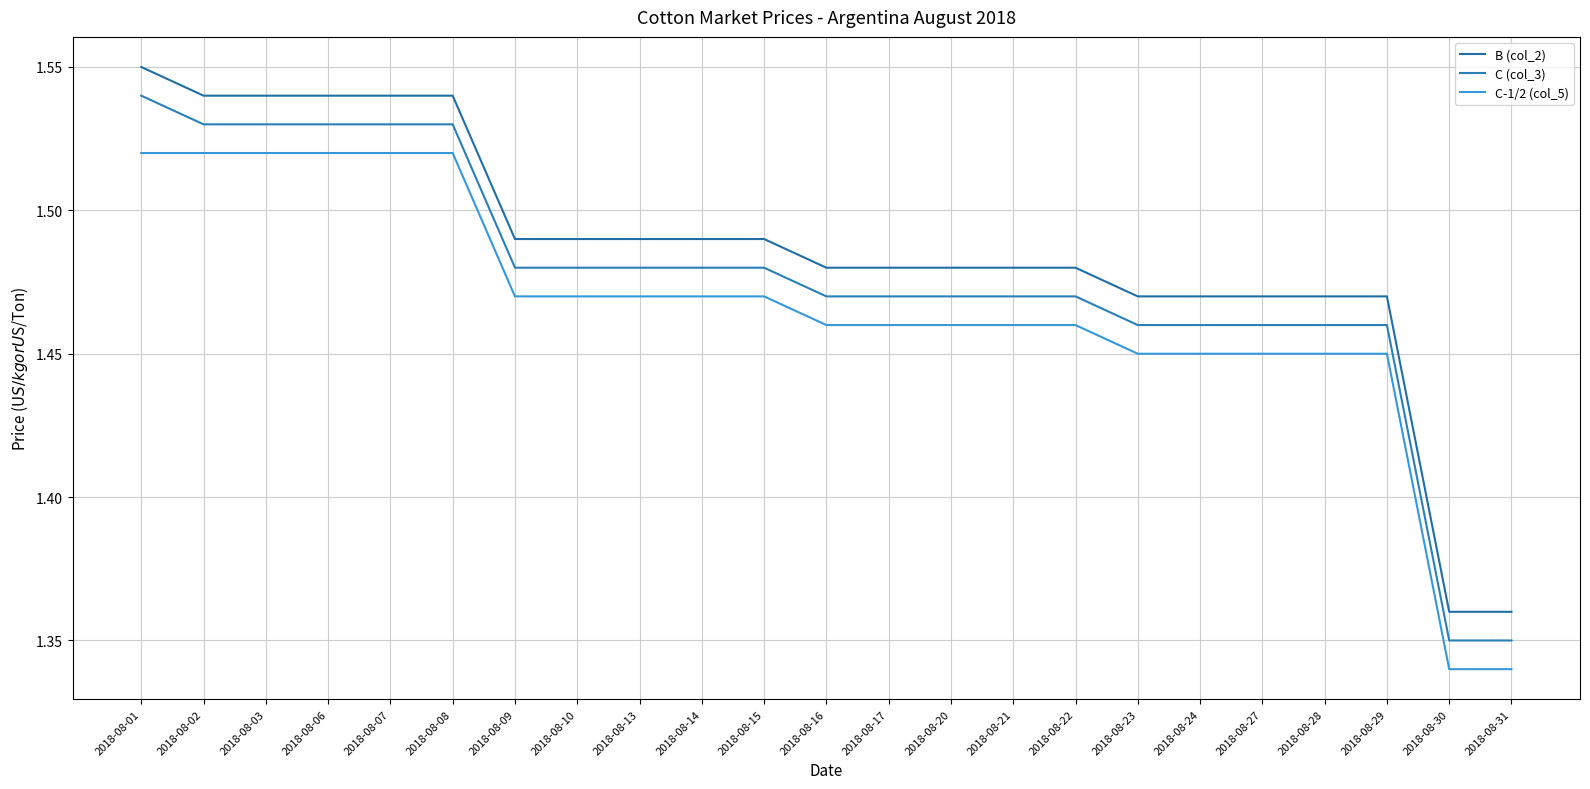

Rank the series by their maximum value, from lowest to highest.

C-1/2 (col_5), C (col_3), B (col_2)